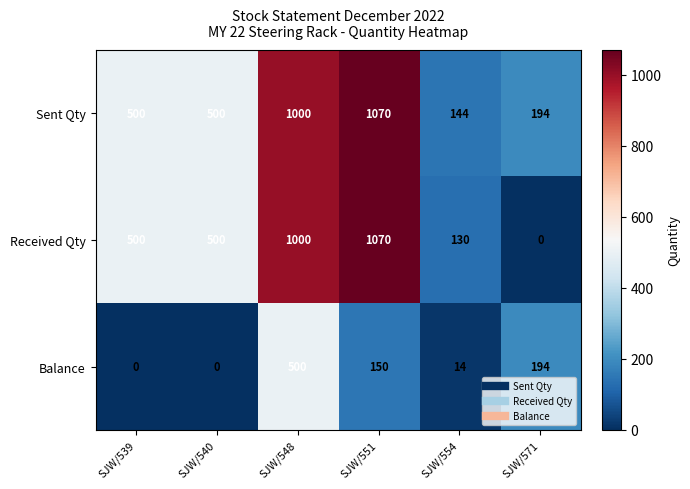

How many series are shown in this chart?

3